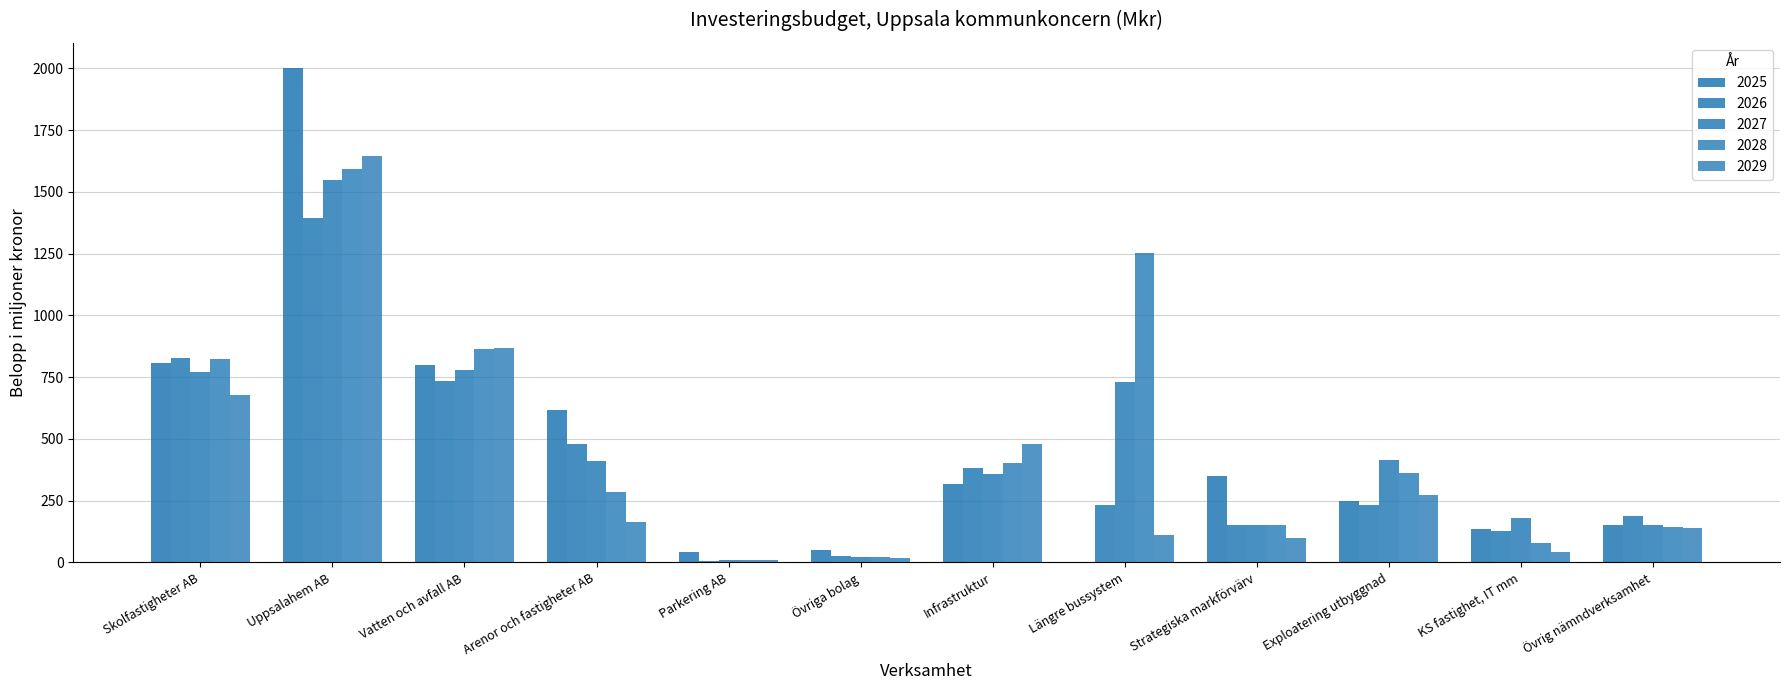

Where is 2027 nearest to the value 777?

Vatten och avfall AB